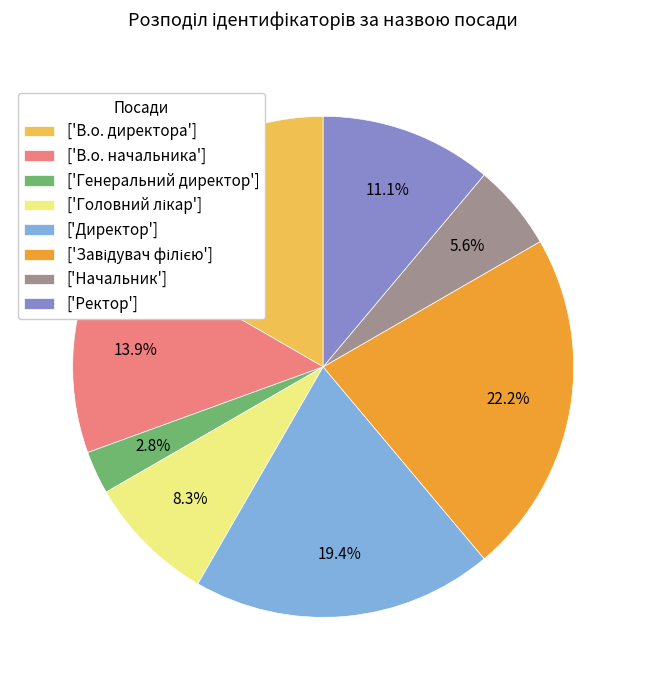

Which slice is the smallest?

['Генеральний директор']